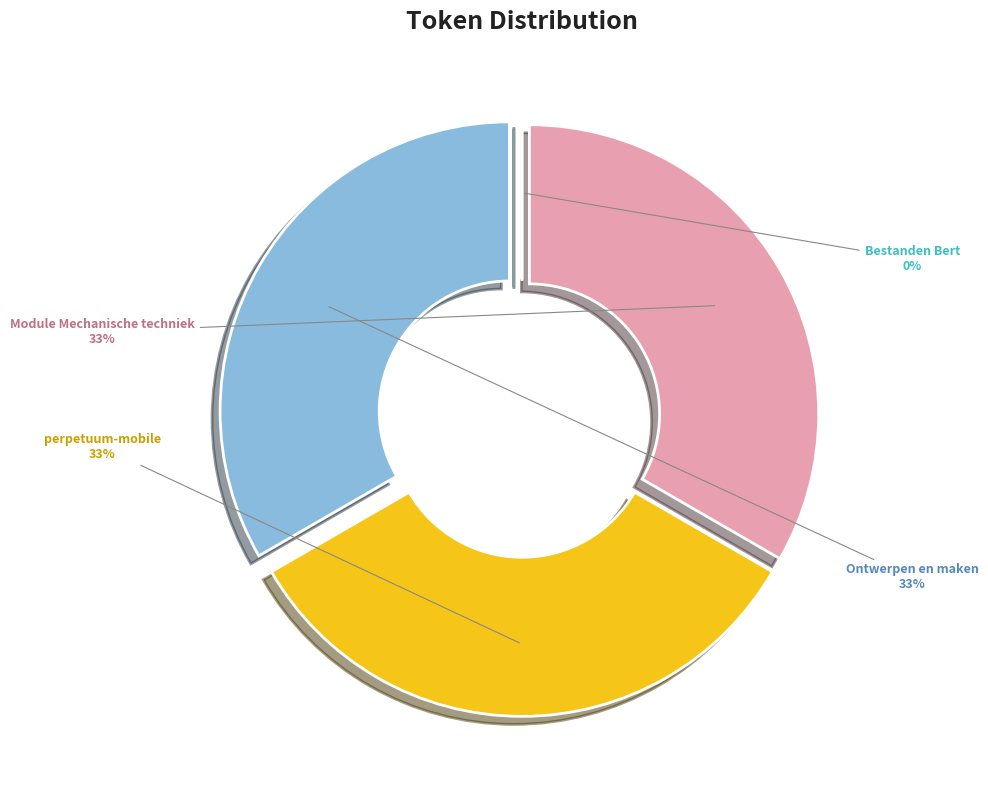

What is the ratio of the value at Module Mechanische techniek to the value at Ontwerpen en maken?

1.0